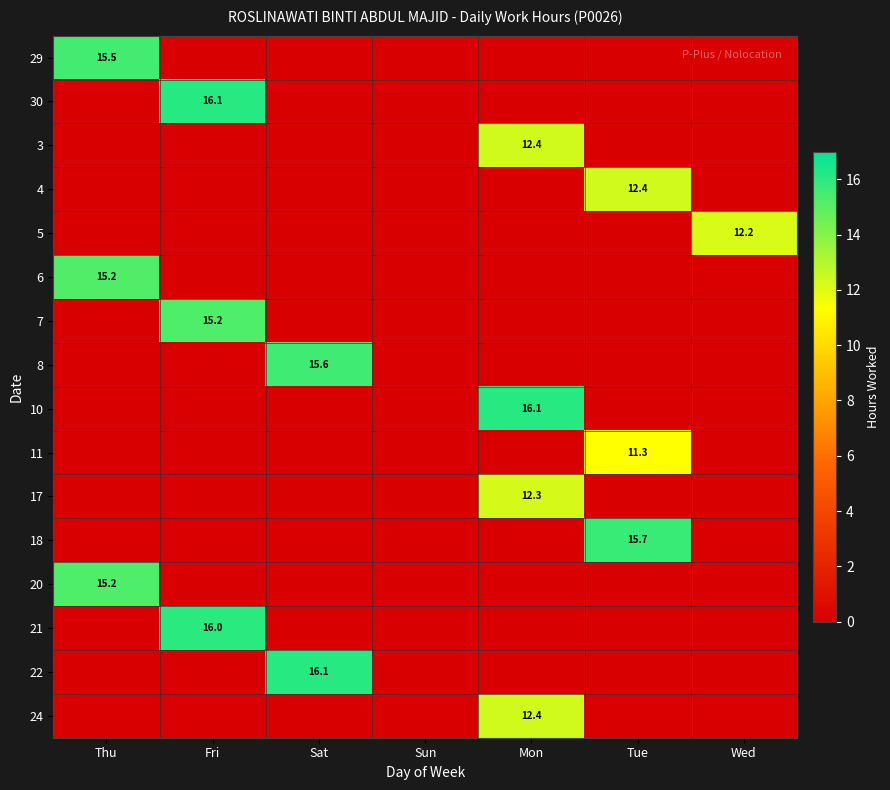

True or false: 7 has a value of 15.2 at Fri.

True